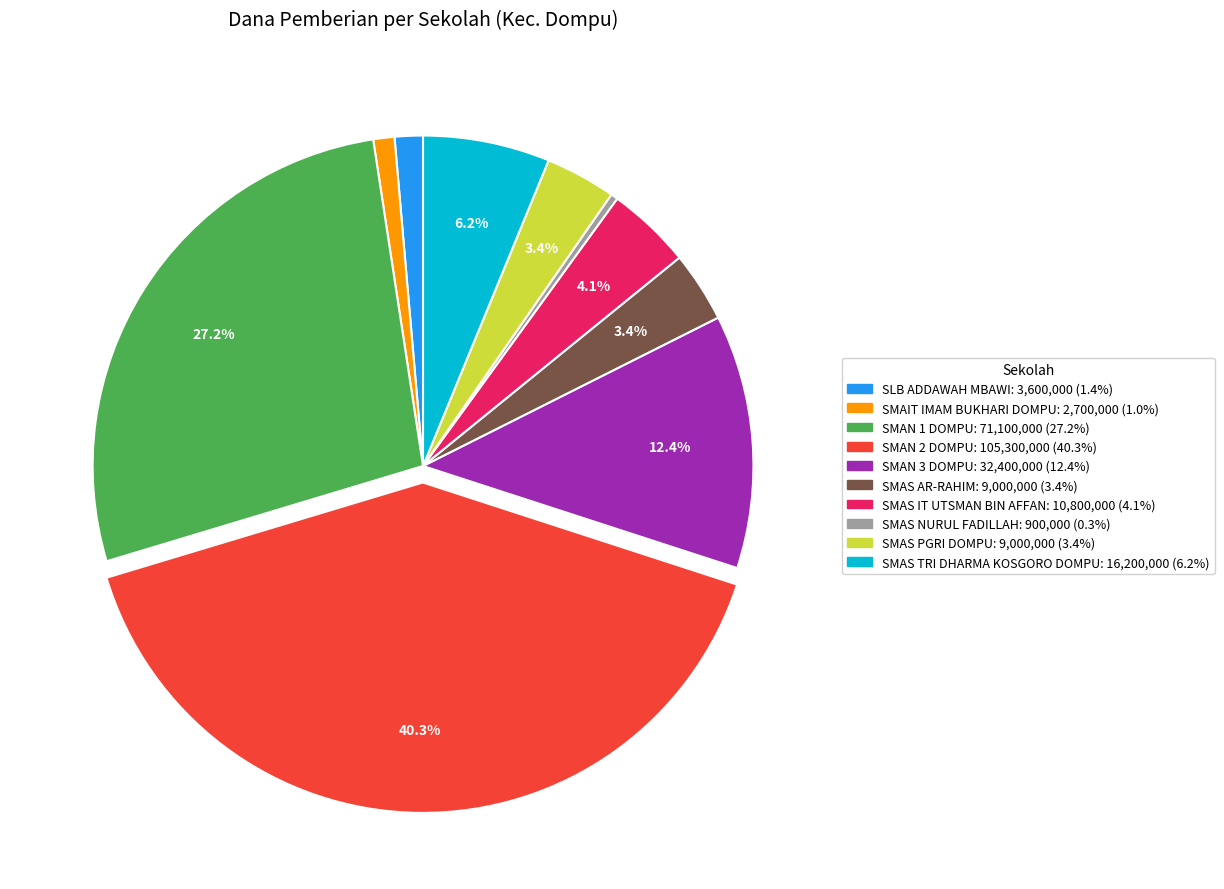

To the nearest percent, what portion does SMAIT IMAM BUKHARI DOMPU represent?

1%